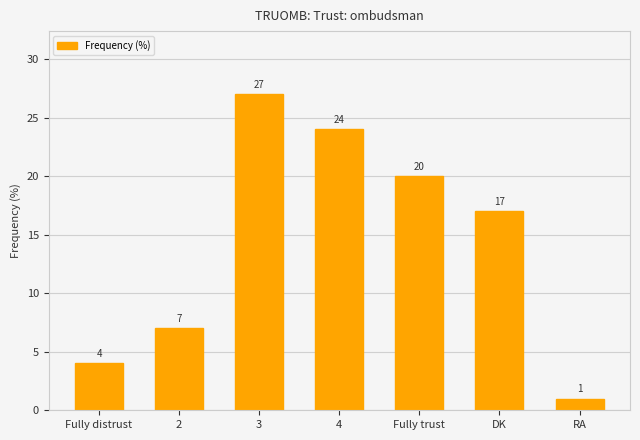

At which label does the data first exceed 17?

3